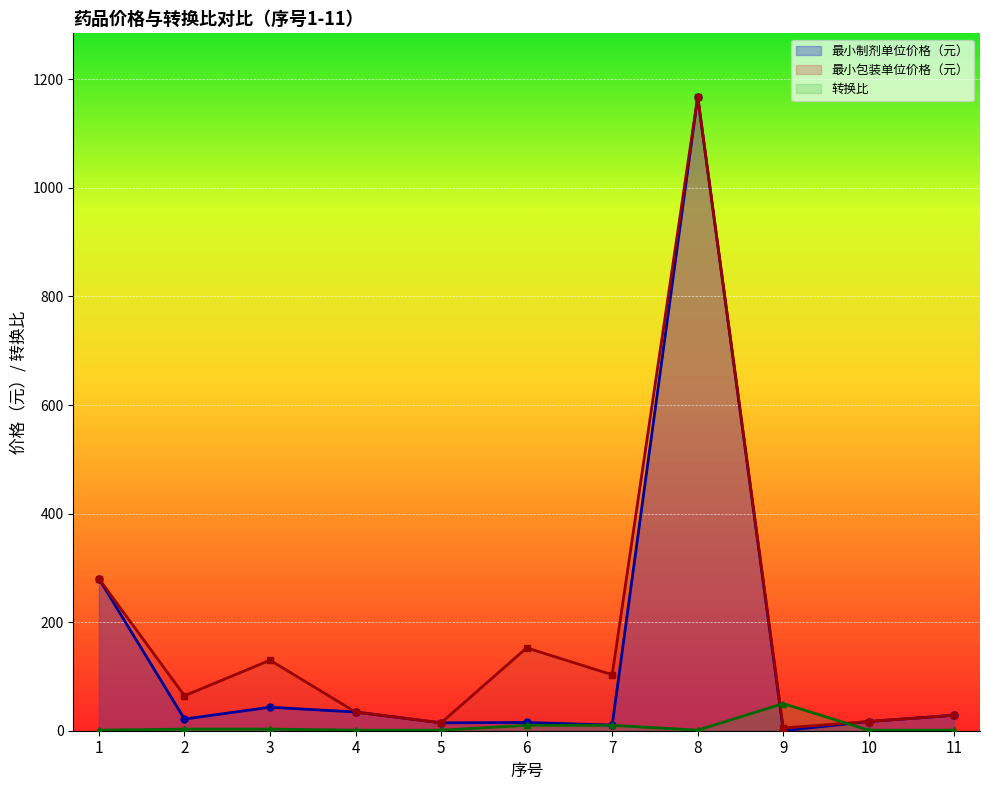

What is the spread (max minus min) of values at 5?

13.5